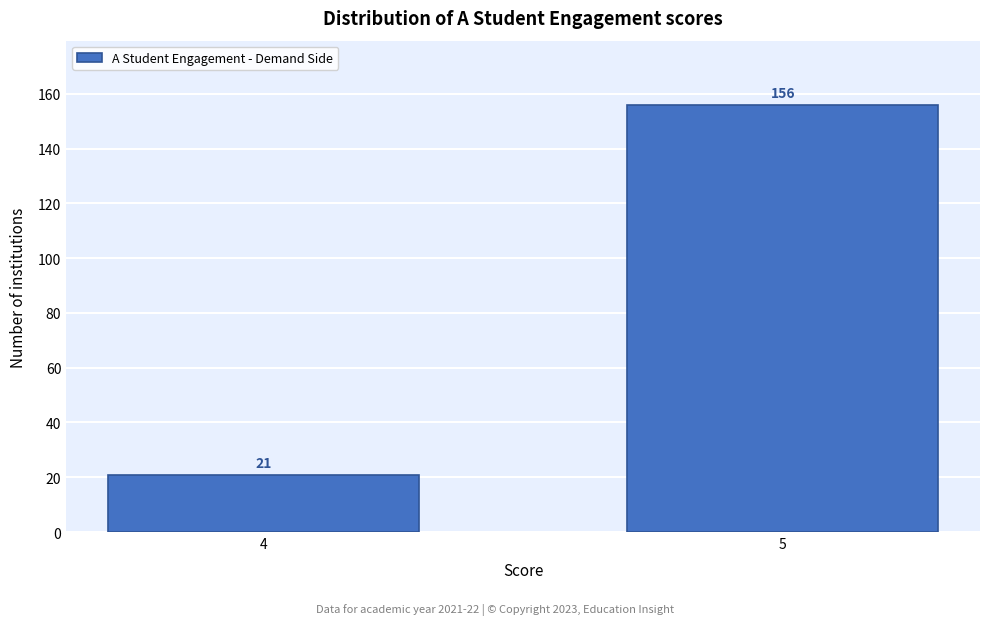

Reading left to right, transcribe all the data shown in this chart.

4=21	5=156